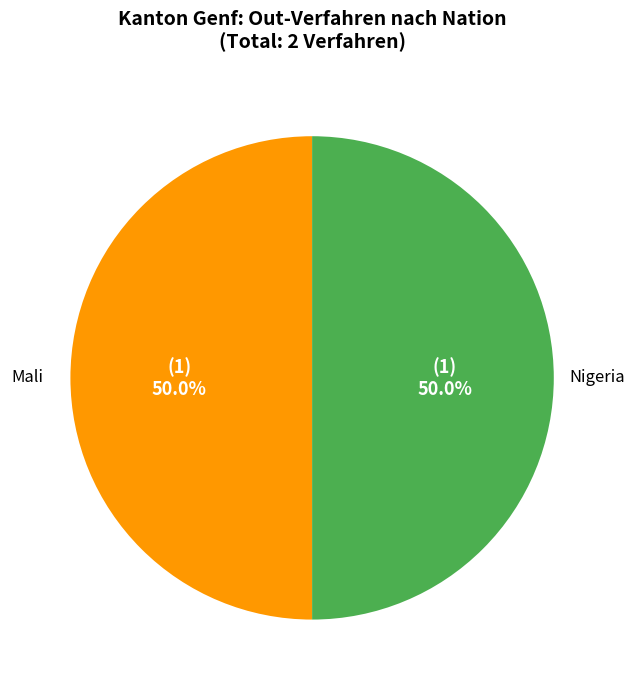

Is it true that Nigeria is 12% of the pie?

False